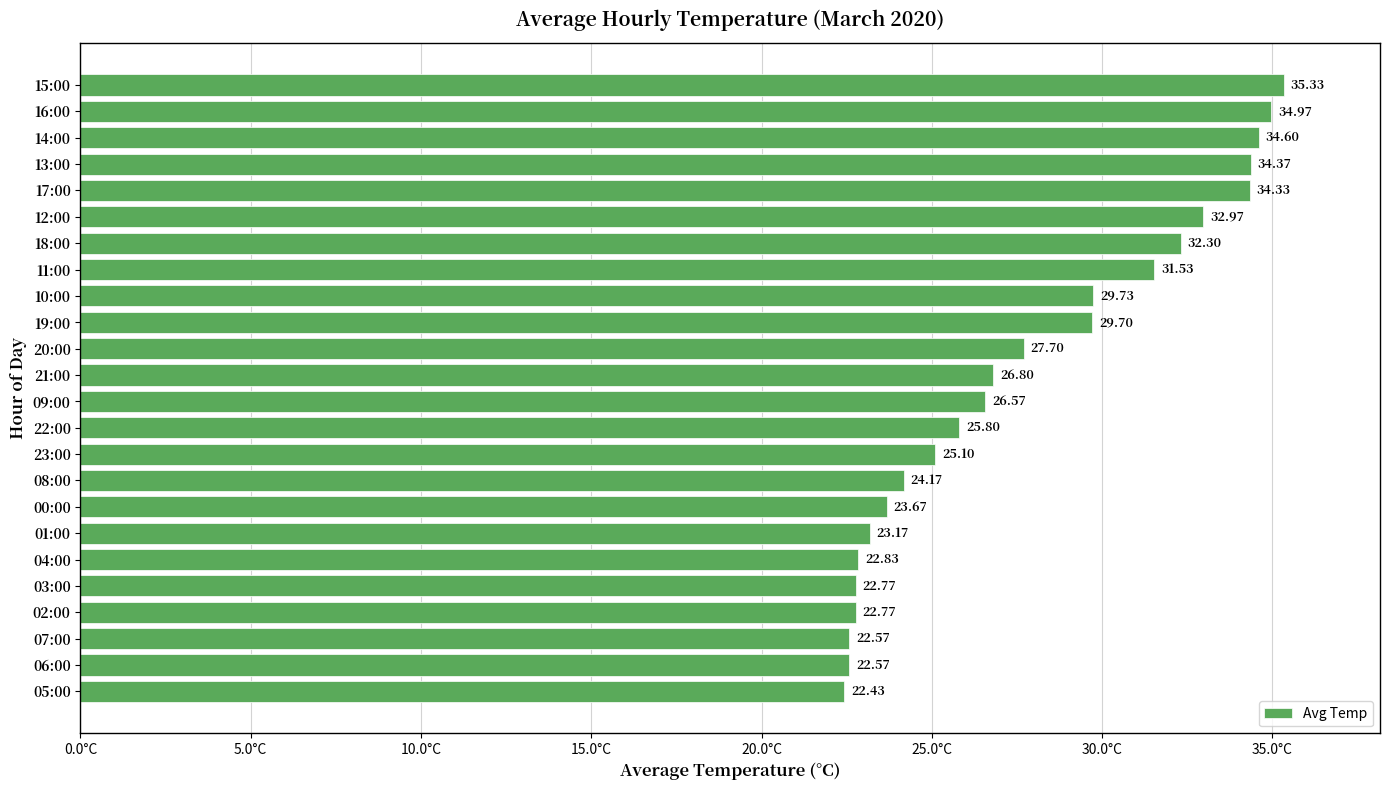

Between 09:00 and 18:00, which is larger?

18:00